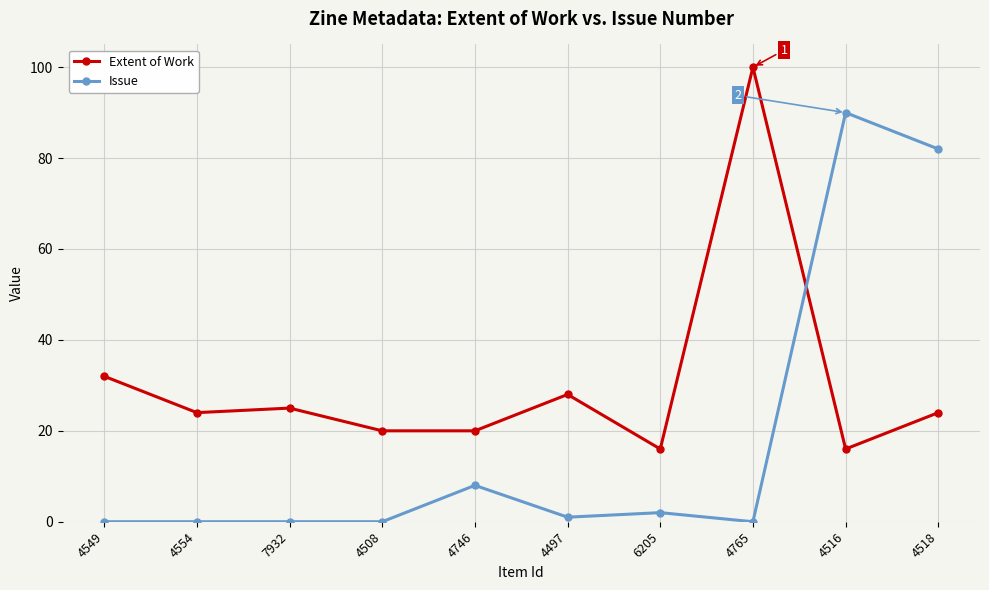

What is the difference between the Extent of Work values at 4746 and 6205?

4